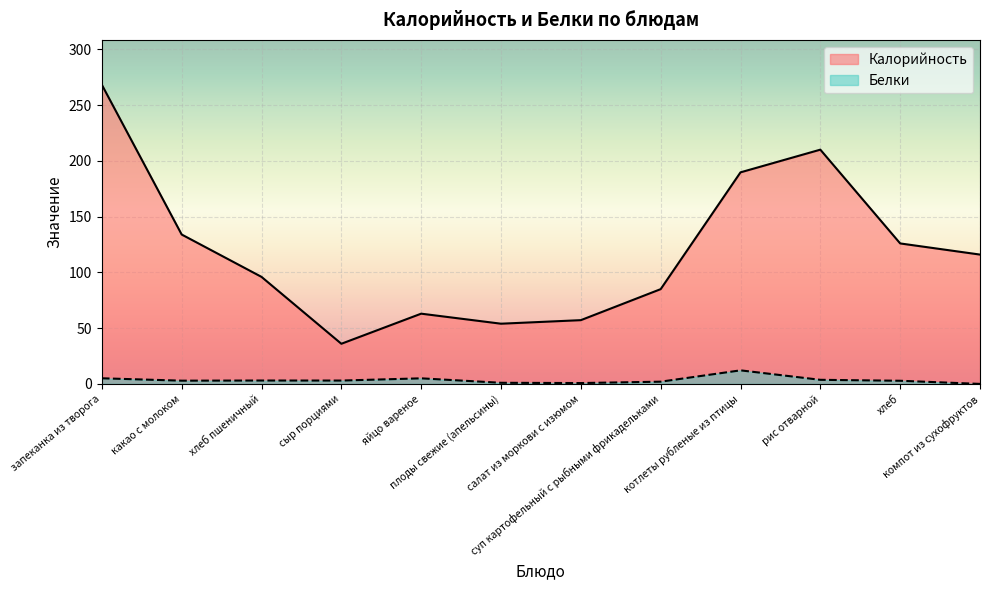

What is the maximum value for Белки?

12.2